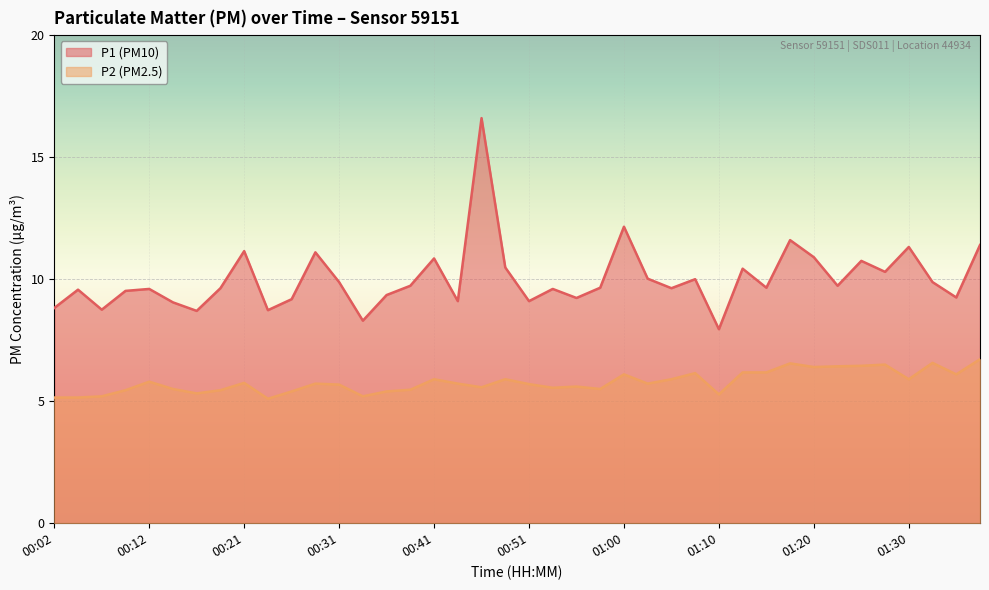

What is the difference between the highest and lowest values at 00:29?

5.4